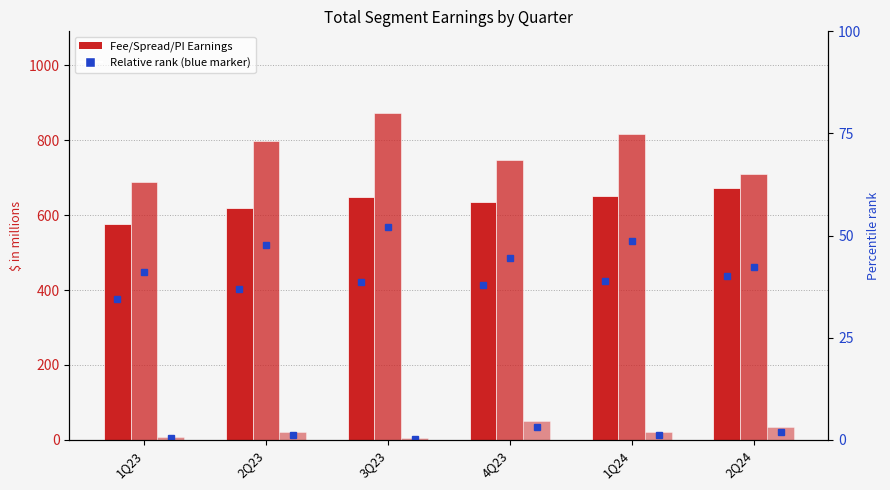

How many groups of bars are there?

6